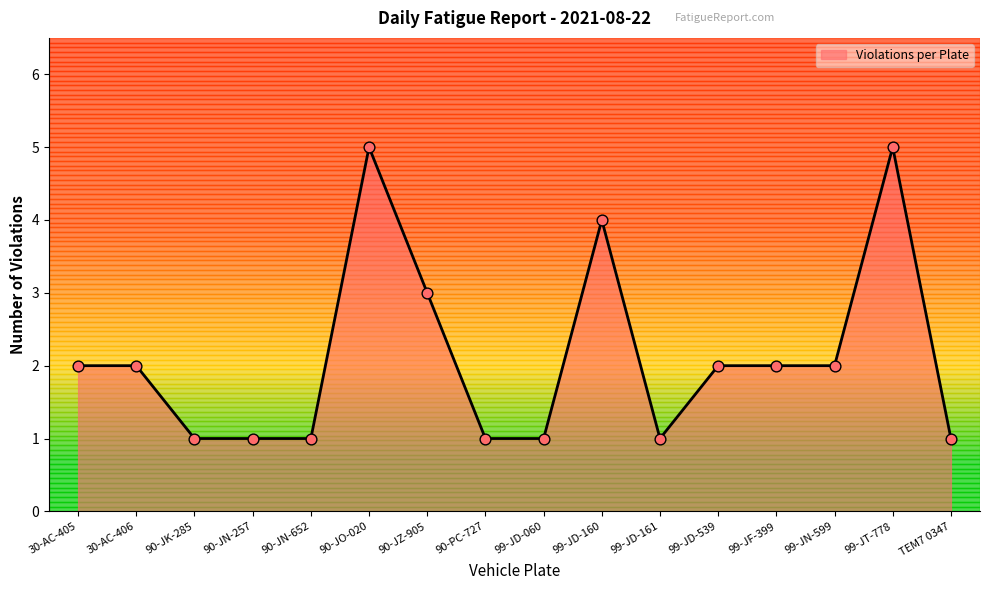

What is the ratio of the value at 90-JZ-905 to the value at 99-JD-161?

3.0